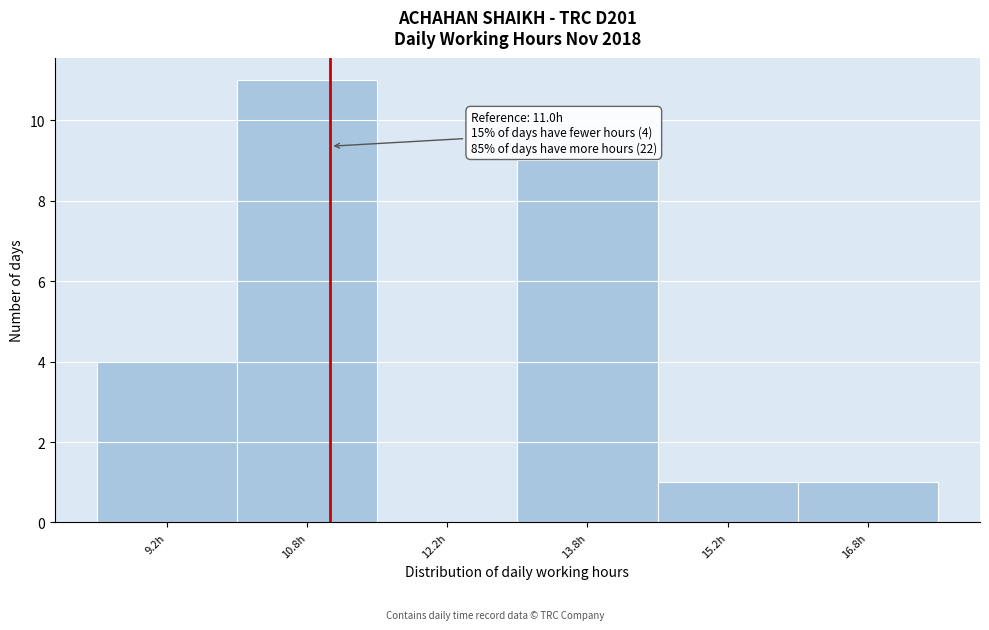

Which range on the x-axis has the tallest bar?

10.0 to 11.5